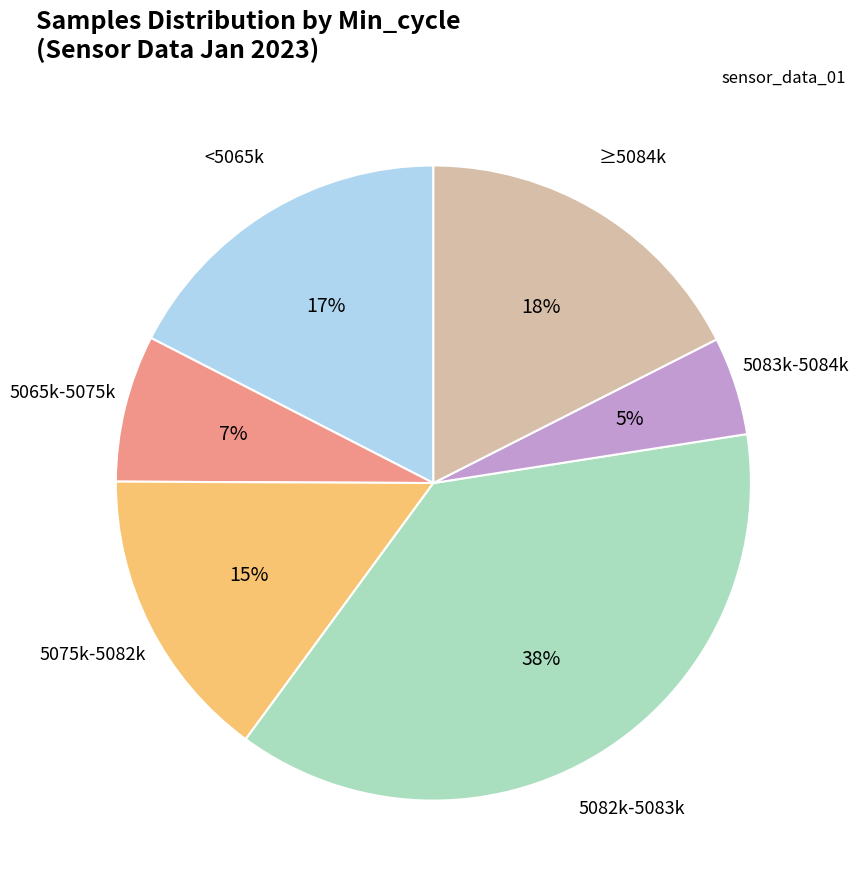

Is there any slice that represents more than half of the pie?

No